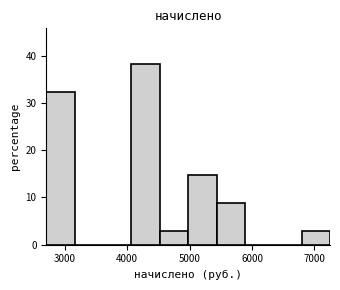

How tall is the bar that spans 4500 to 5000 on the x-axis? Neither the bar edges nor the heights are printed on the chart, so give them approximately, as read against the axes.

3